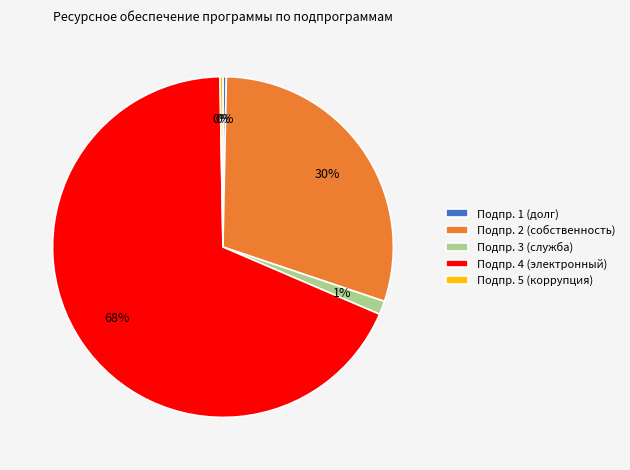

Combined, do Подпр. 1 (долг) and Подпр. 2 (собственность) account for over 50%?

No